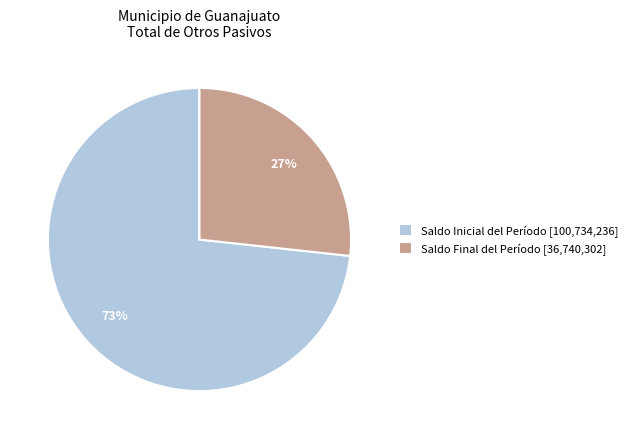

Approximately how many times larger is the value at Saldo Final del Período [36,740,302] compared to Saldo Inicial del Período [100,734,236]?

0.4